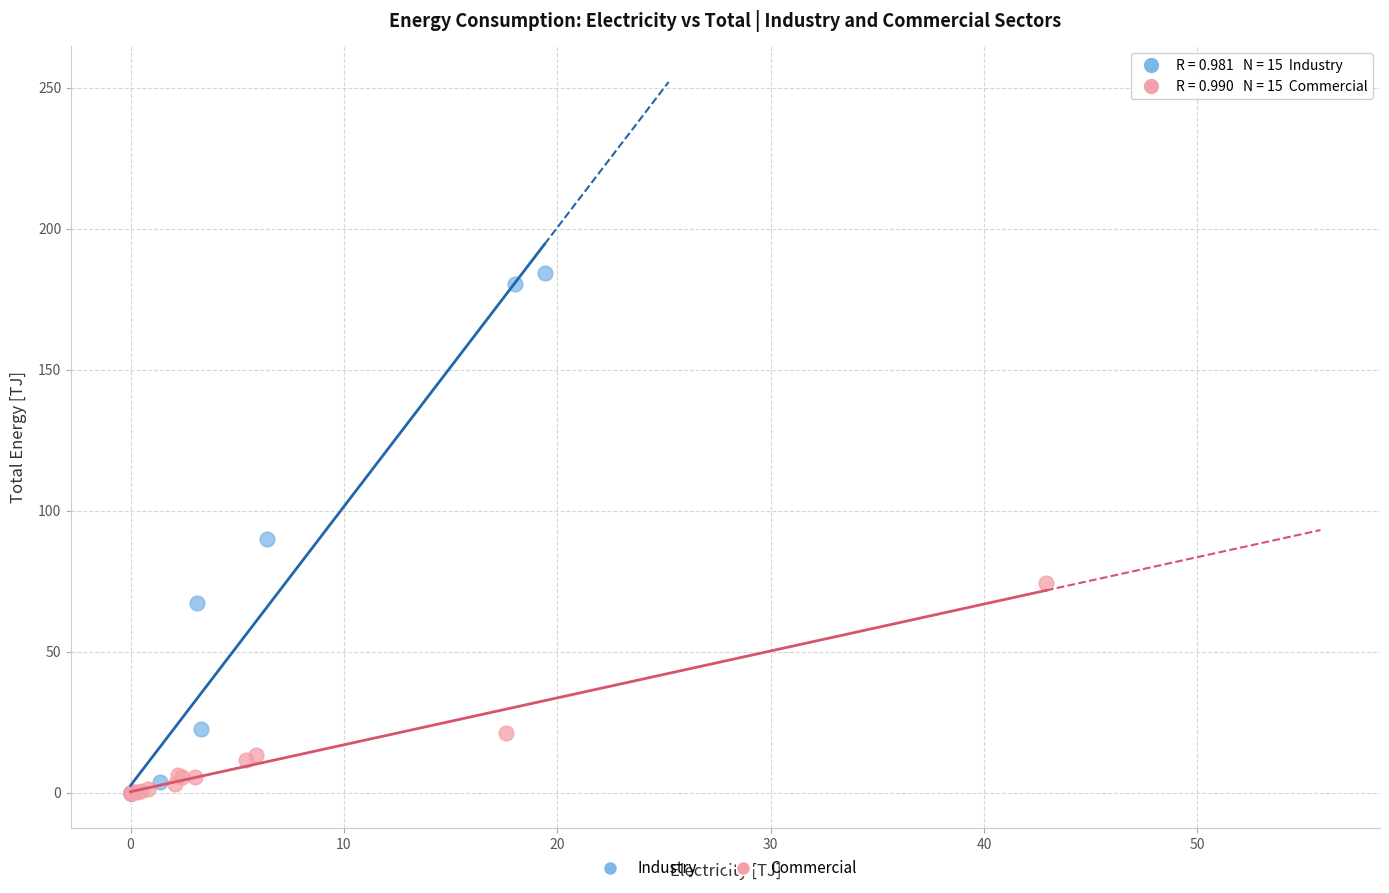

Which series has the largest Y range (max minus min)?

Industry